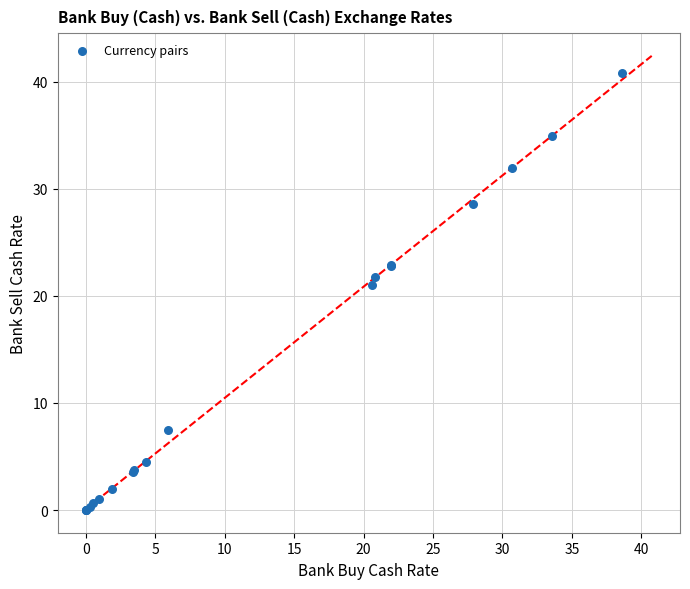

What Y value in the scatter plot is closest to 20?

21.1